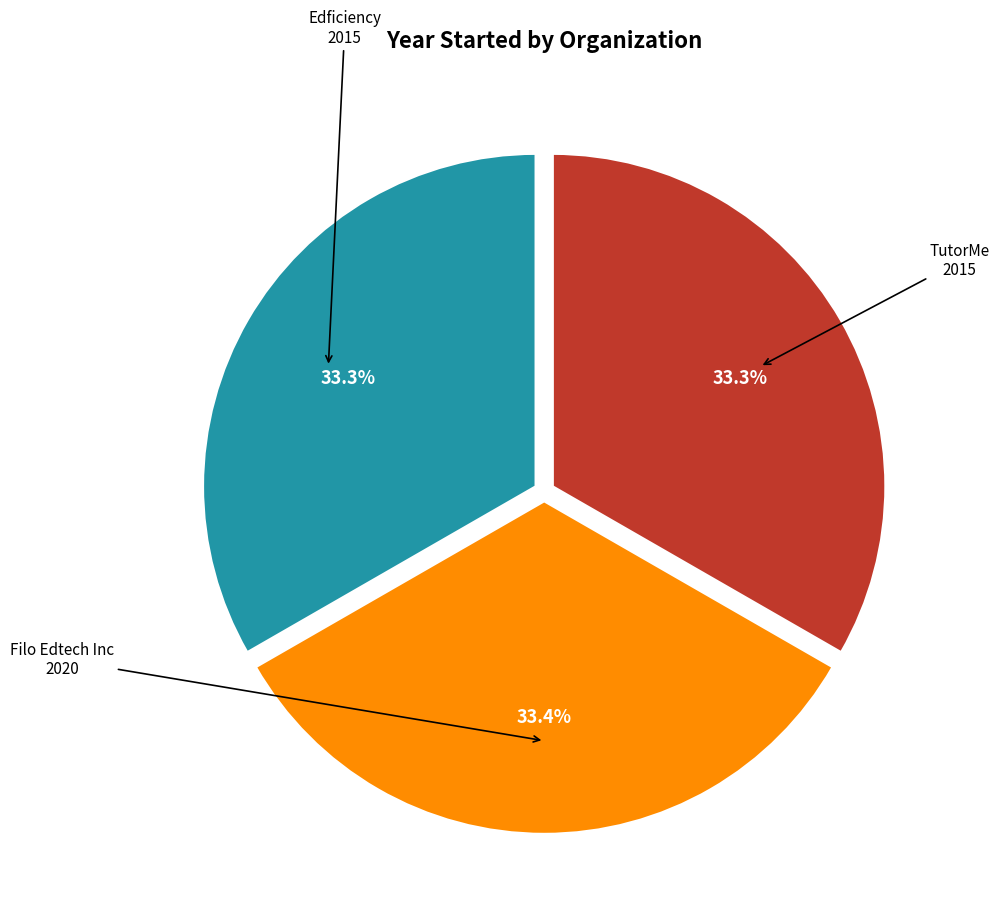

Is there any slice that represents more than half of the pie?

No